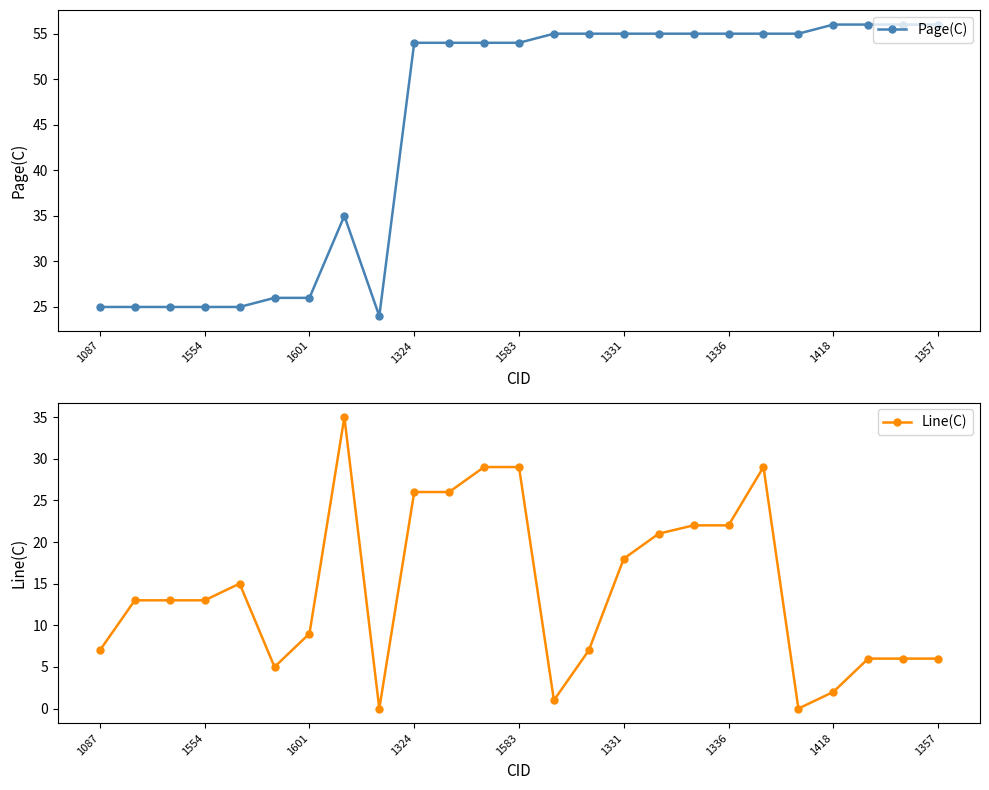

The value of Line(C) at 1554 is 22. True or false?

False